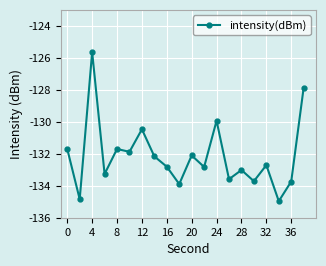

What is the difference between the maximum and minimum values?

9.3